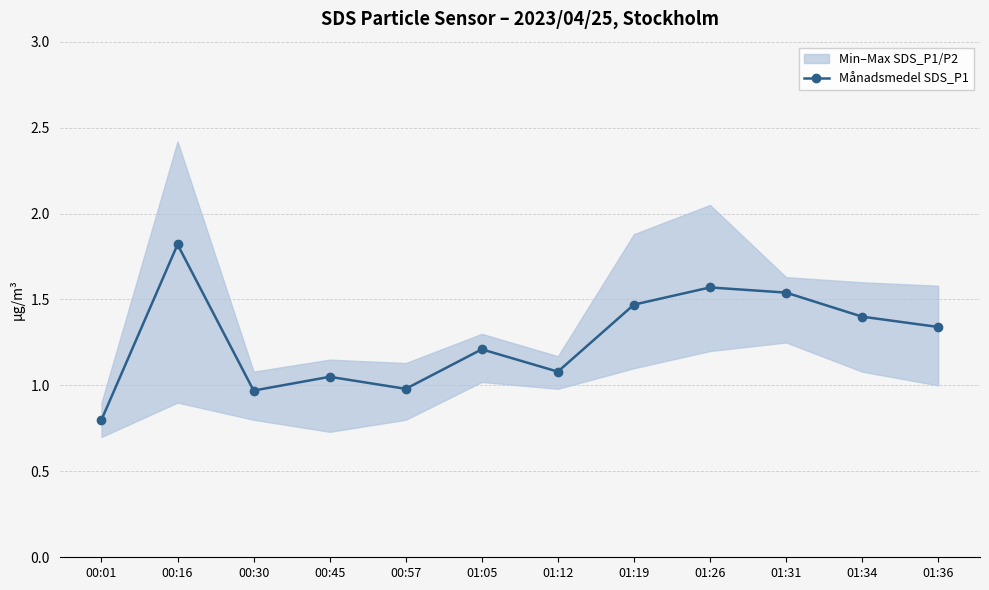

Is it true that the value at 00:01 is 0.8?

True